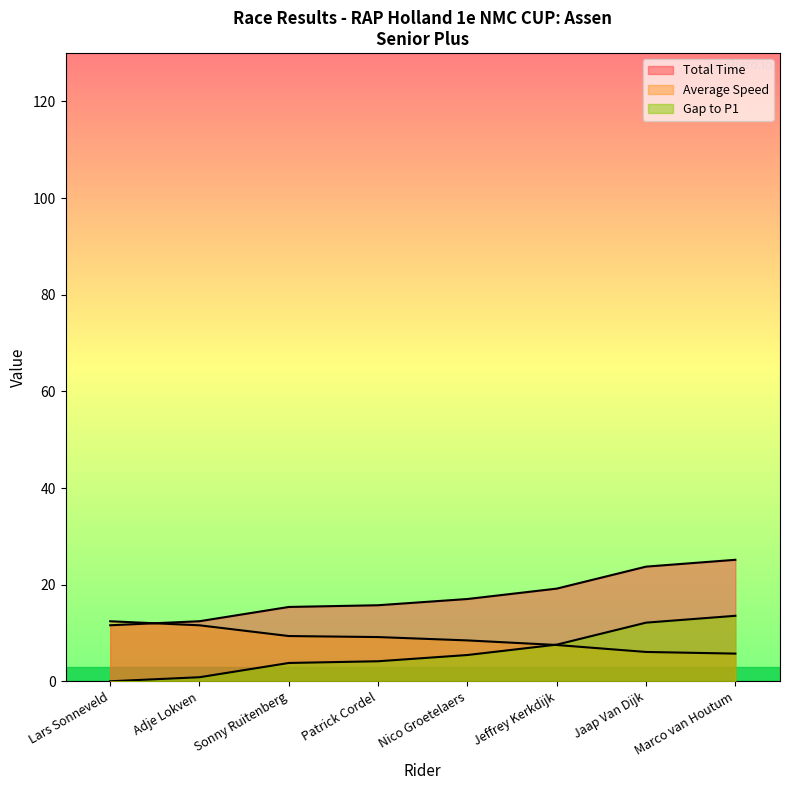

What is the difference between the highest and lowest values at Jaap Van Dijk?

17.7